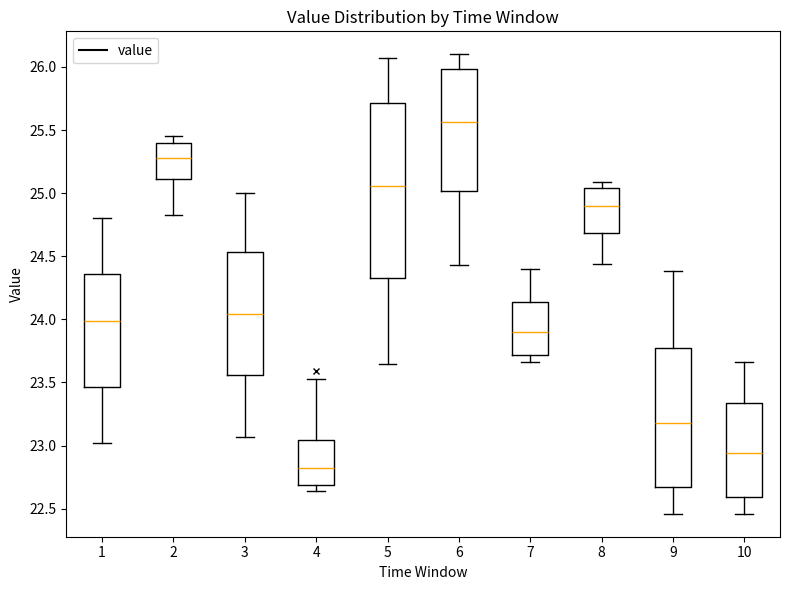

Comparing the boxes themselves (not the whiskers), which one is the tallest?

5